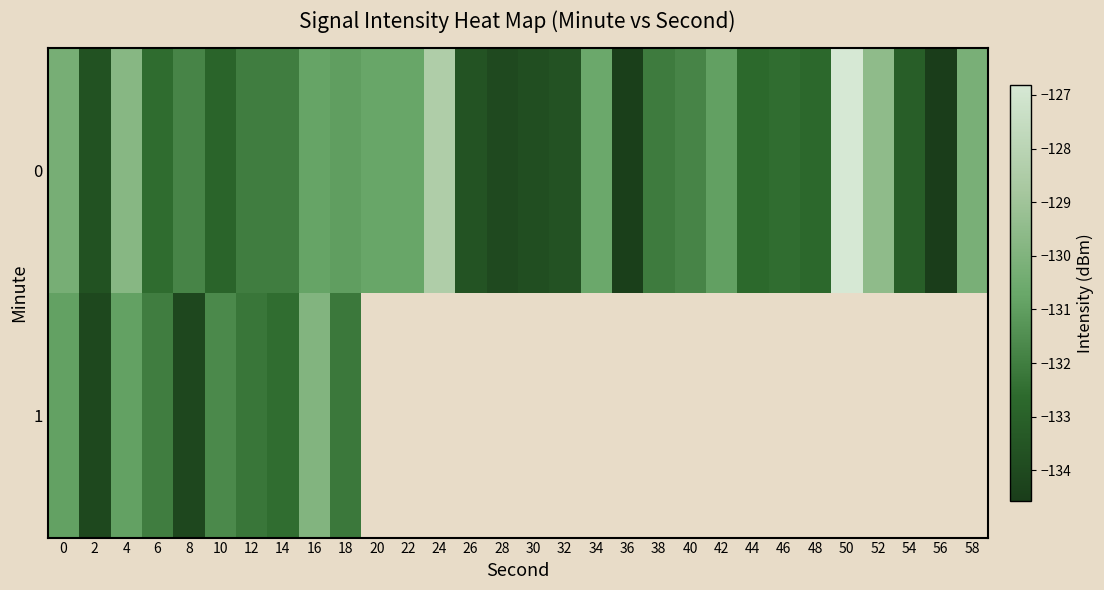

True or false: 0 has a value of -44.6 at 2.

False